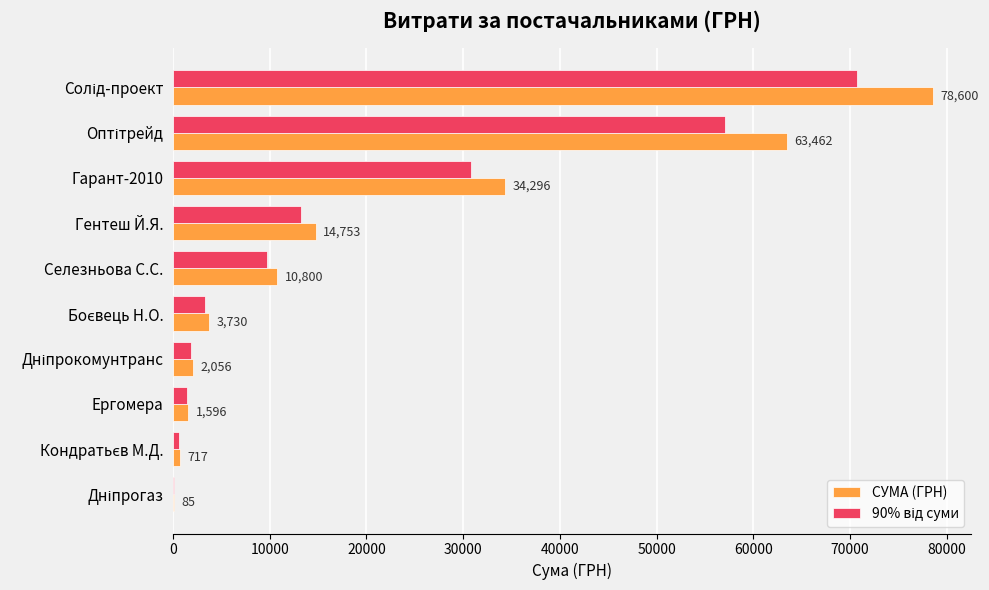

What is the greatest value displayed?

78600.0